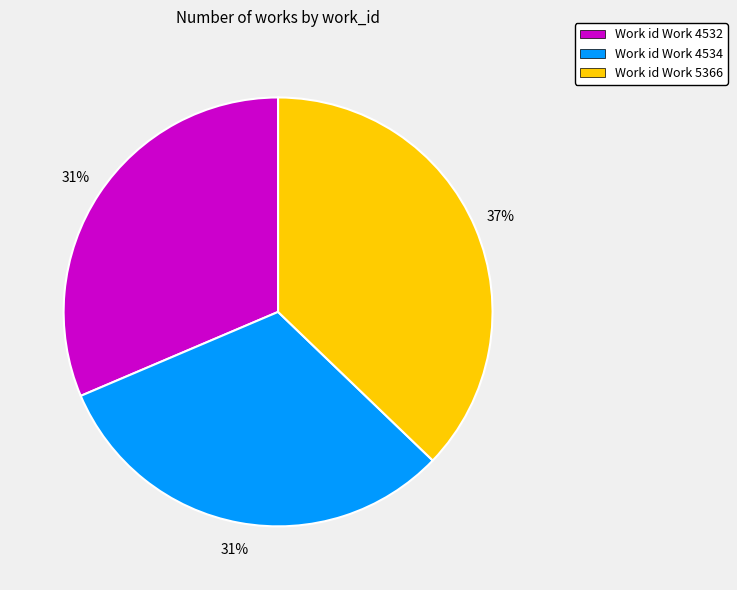

Which category has the biggest portion of the pie?

Work id Work 5366